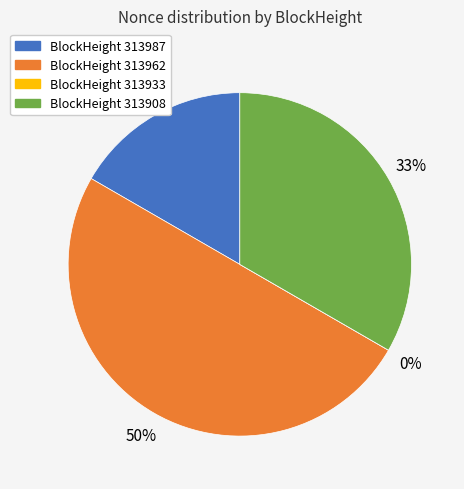

How much of the chart is everything except 313987?

83.3%